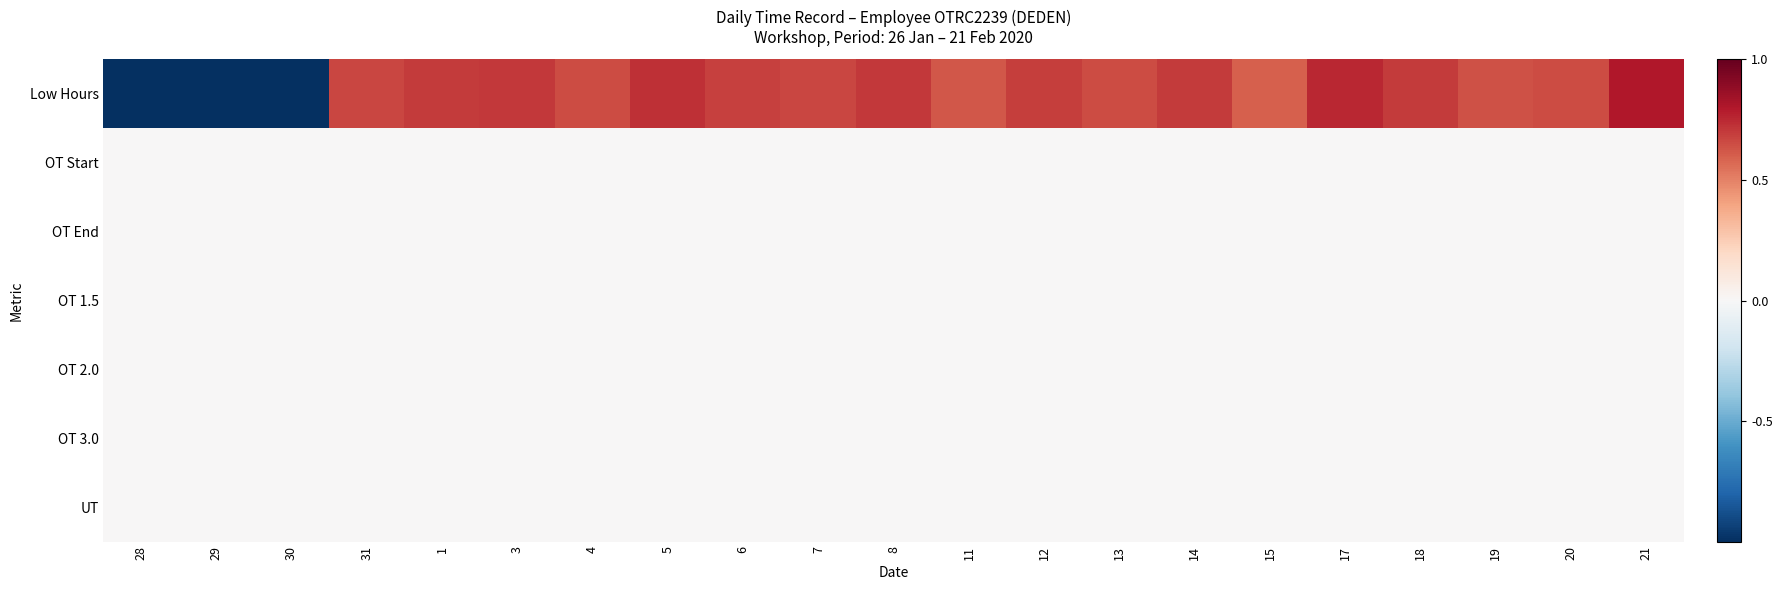

Which series has the largest total across all categories?

Low Hours